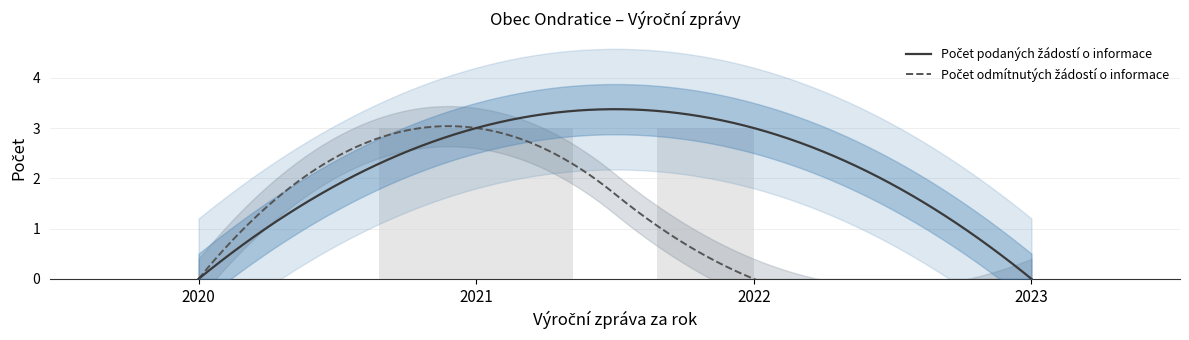

Does the chart contain any negative values?

No